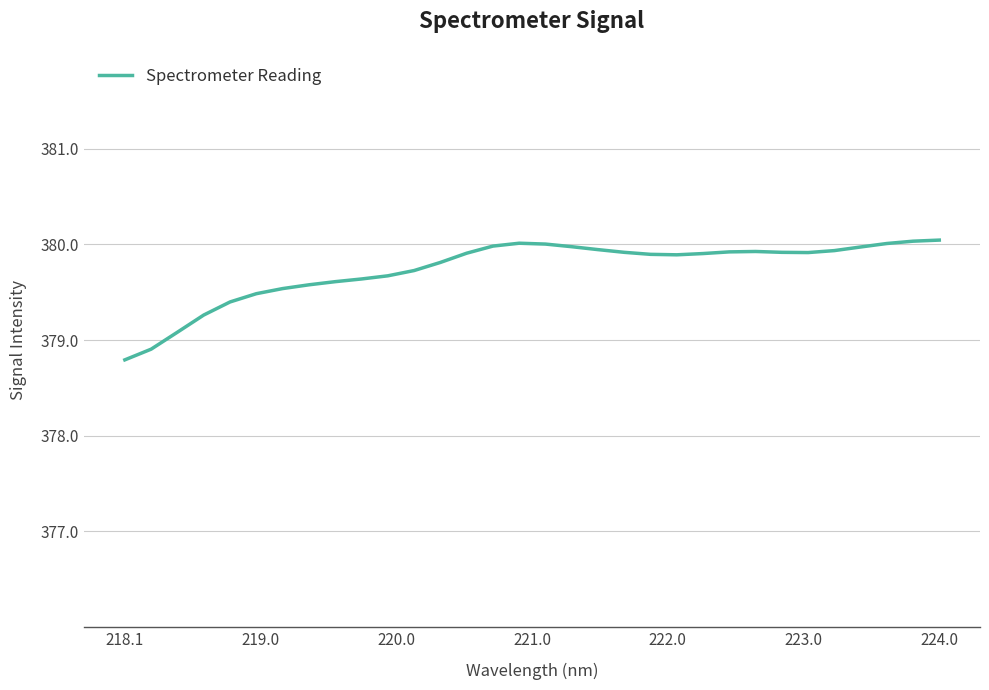

What is the smallest value displayed?

378.8